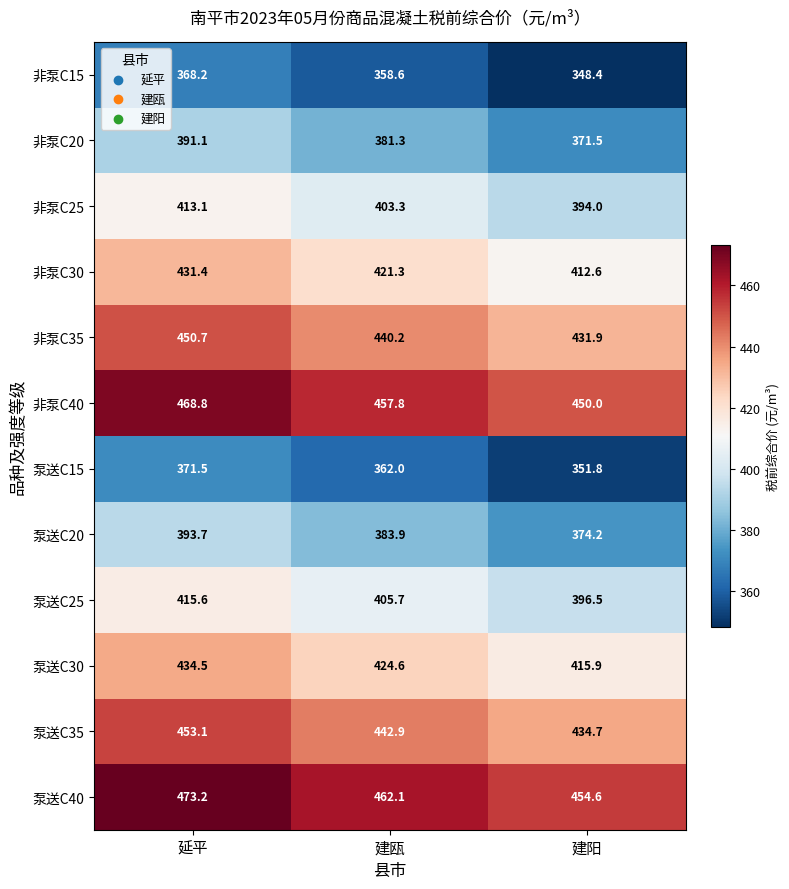

Is it true that 泵送C30 equals 434.5 at 延平?

True